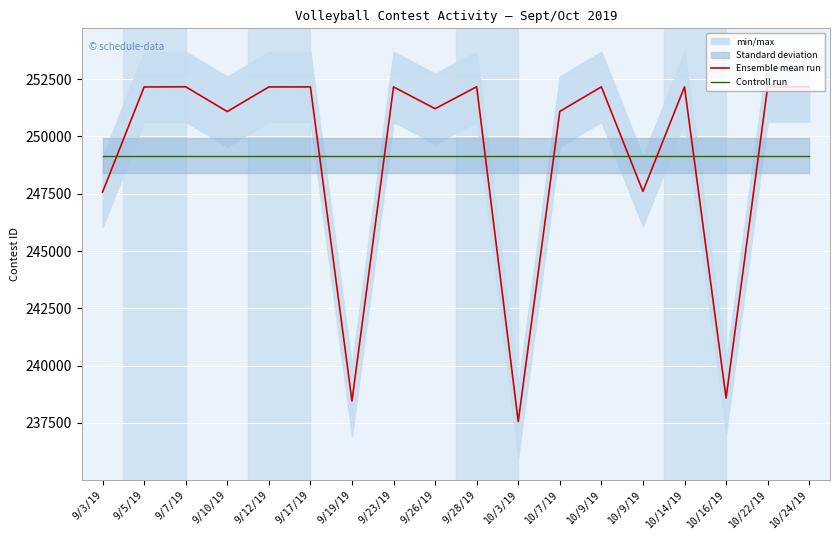

How many interior local valleys does the Ensemble mean run series have?

6